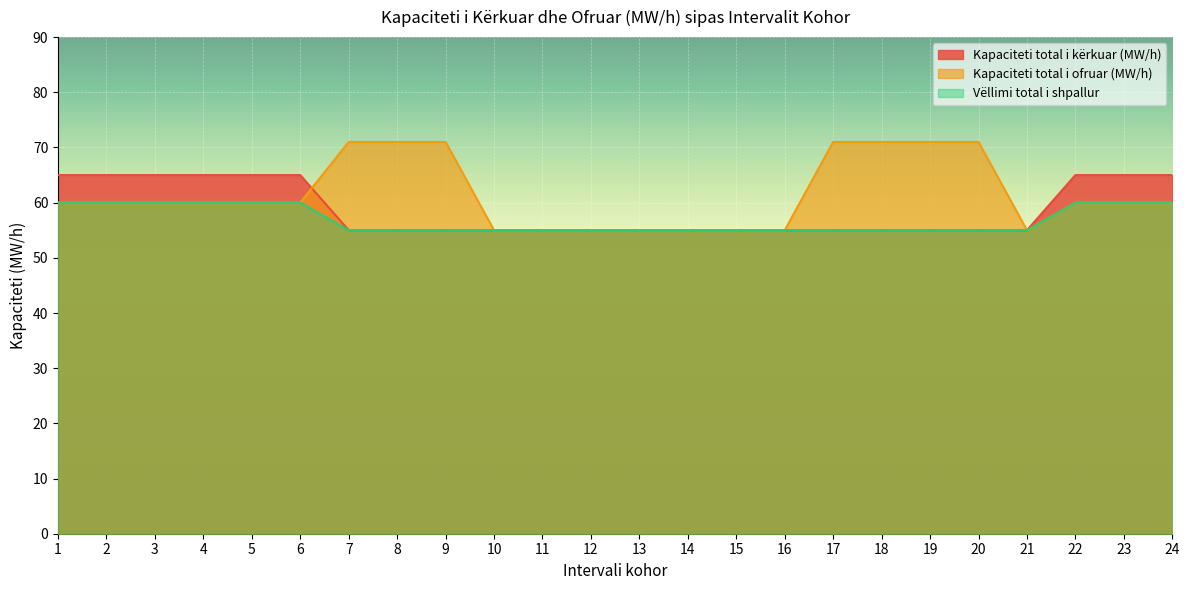

How many intersections are there between Kapaciteti total i ofruar (MW/h) and Kapaciteti total i kërkuar (MW/h)?

1